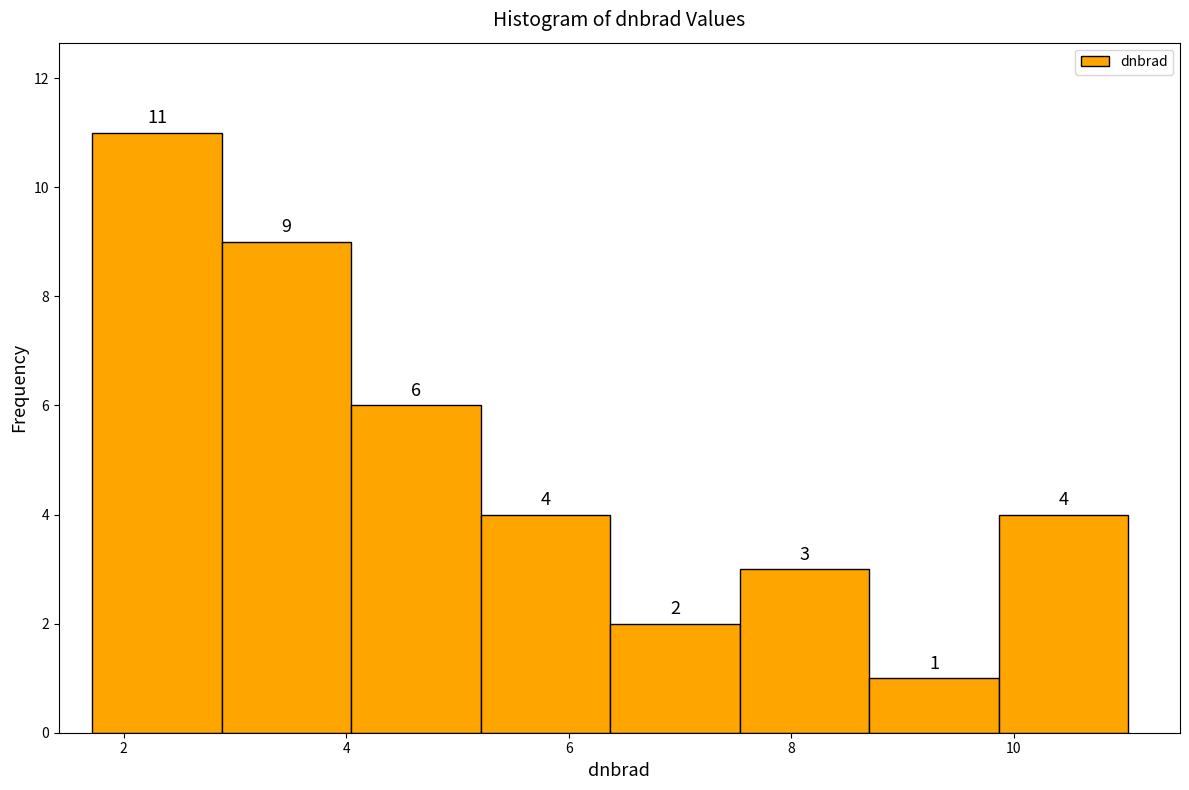

Reading left to right, list every bar in this chart as the range it spans on the x-axis followed by its height. The bar edges are not printed on the chart, so give them approximately, as read against the axis.

1.8 to 2.8: 11
2.8 to 4.0: 9
4.0 to 5.2: 6
5.2 to 6.4: 4
6.4 to 7.6: 2
7.6 to 8.6: 3
8.6 to 9.8: 1
9.8 to 11.0: 4